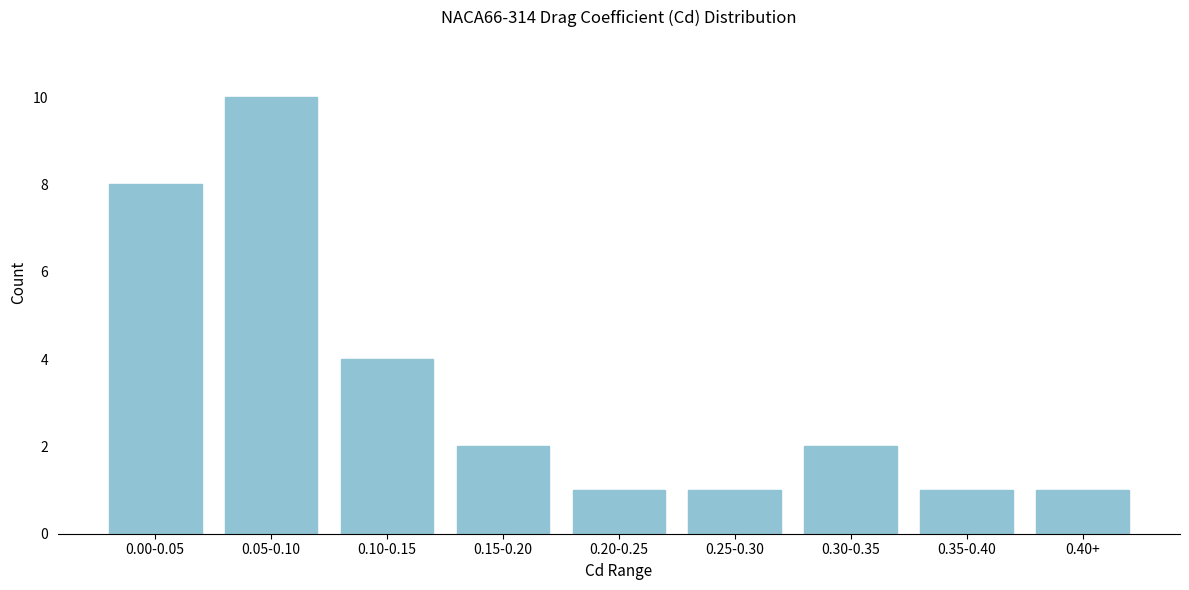

Reading left to right, list all the values displayed in this chart.

8	10	4	2	1	1	2	1	1